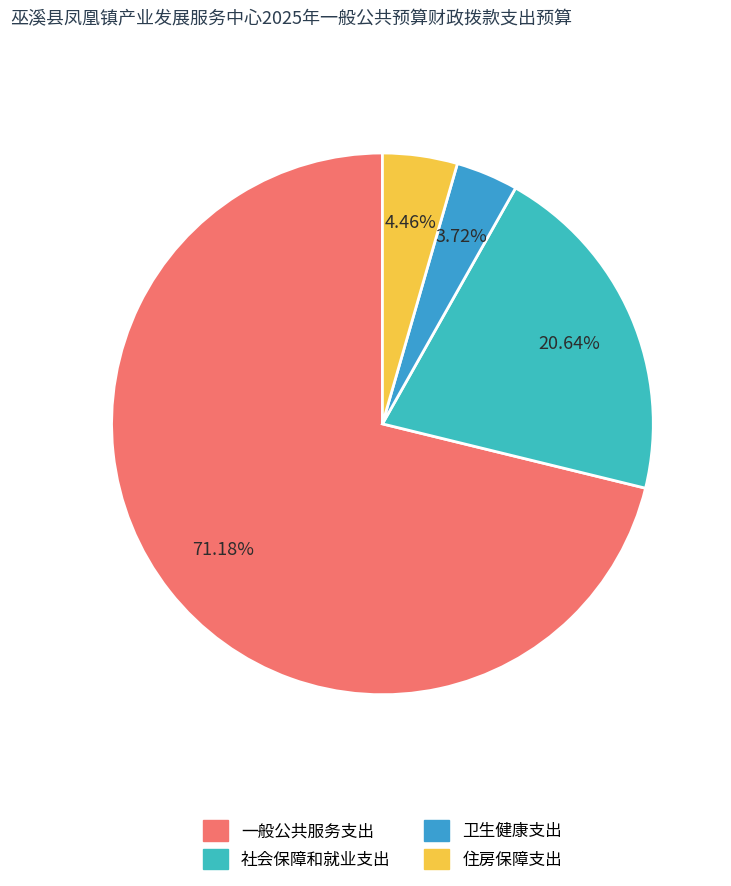

What percentage is NOT represented by 社会保障和就业支出?

79.4%